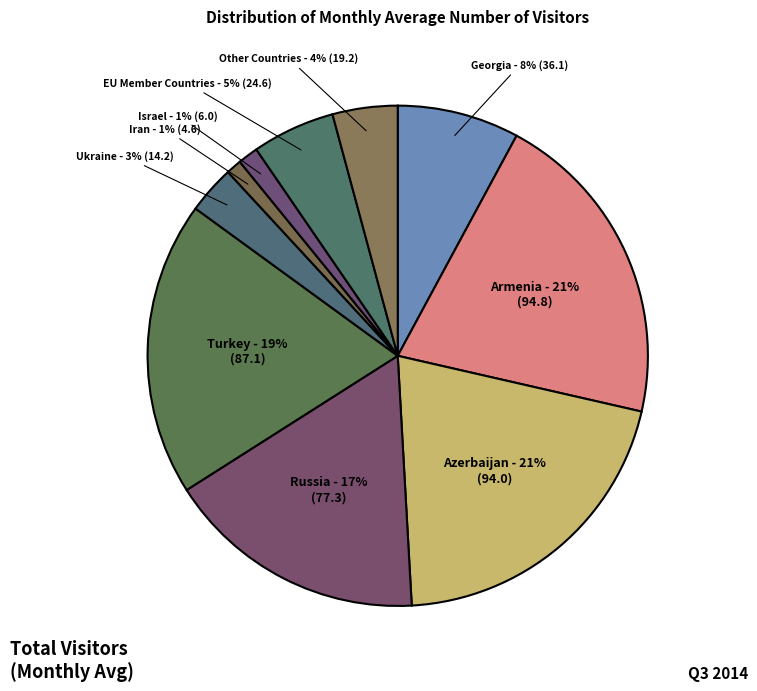

Which category has the smallest portion of the pie?

Iran